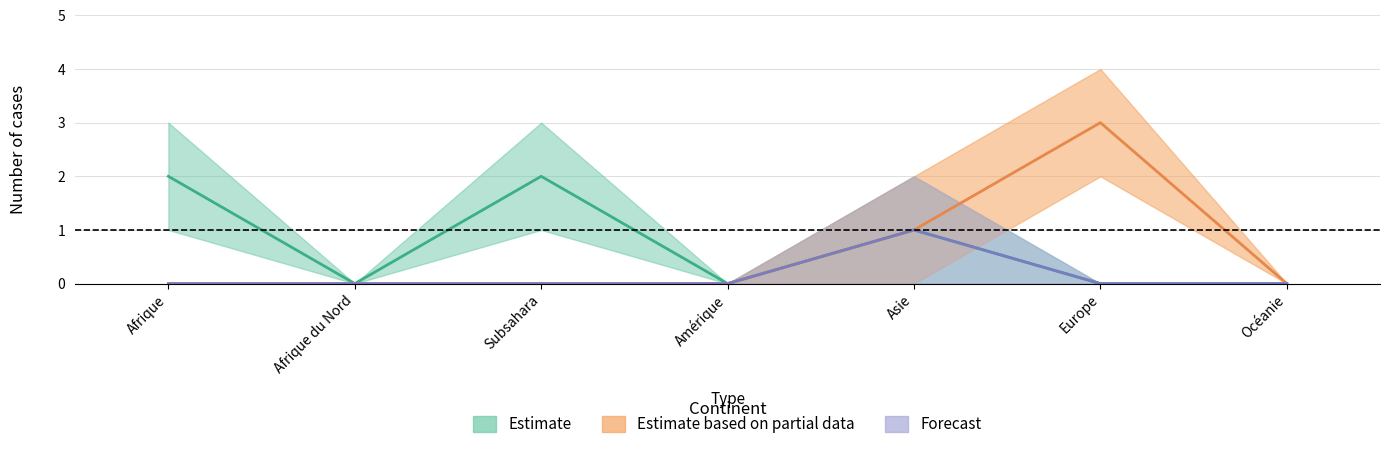

Between Amérique and Océanie, which series saw the biggest shift?

Estimate